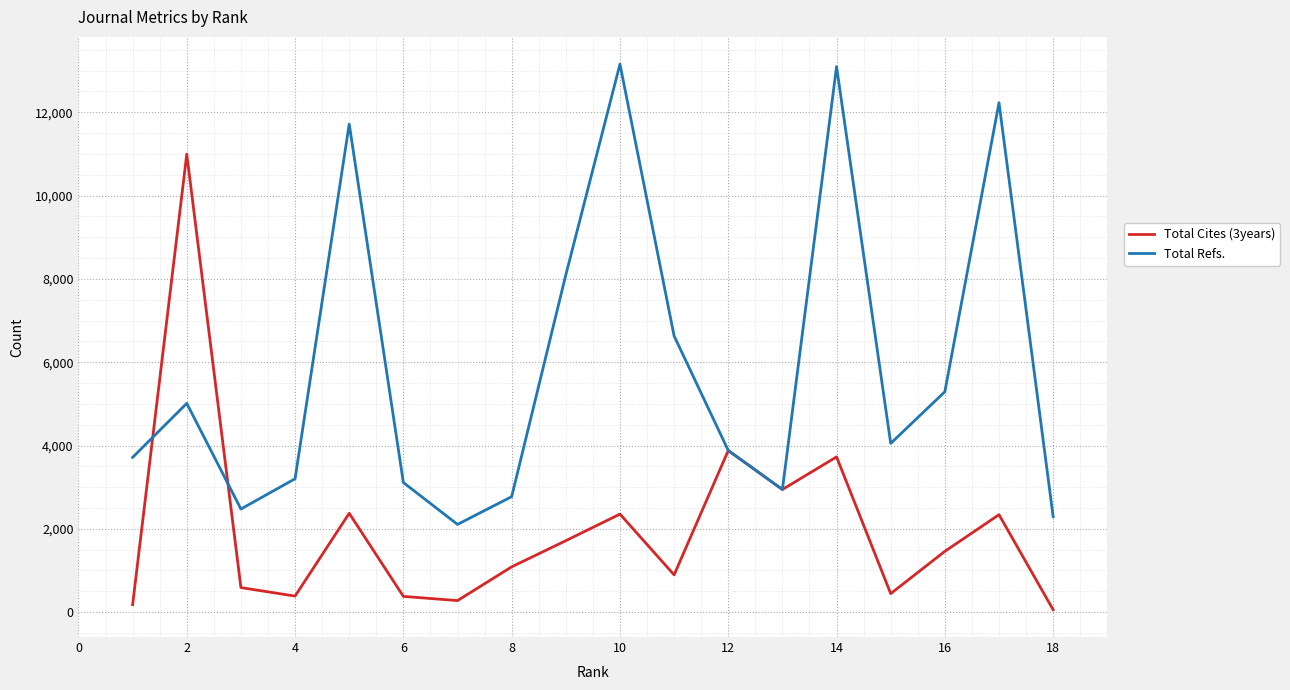

What is the highest value of the Total Refs. series?

13155